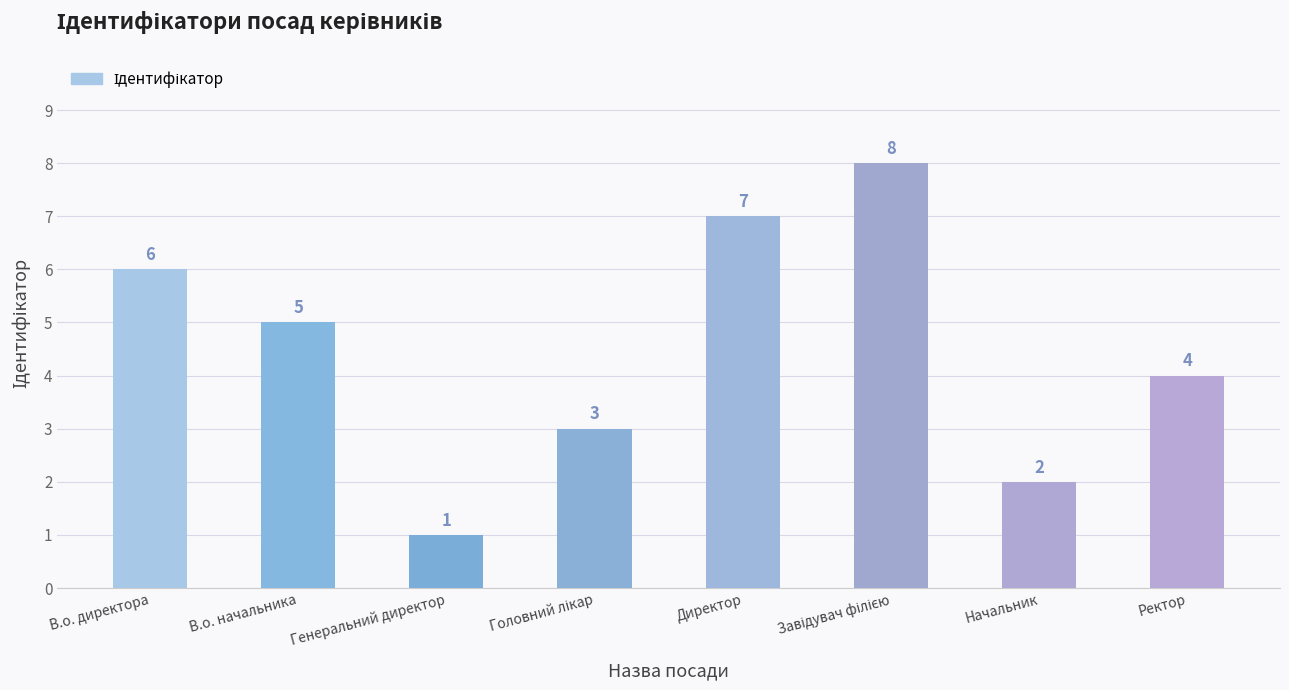

What value does the data have at В.о. директора?

6